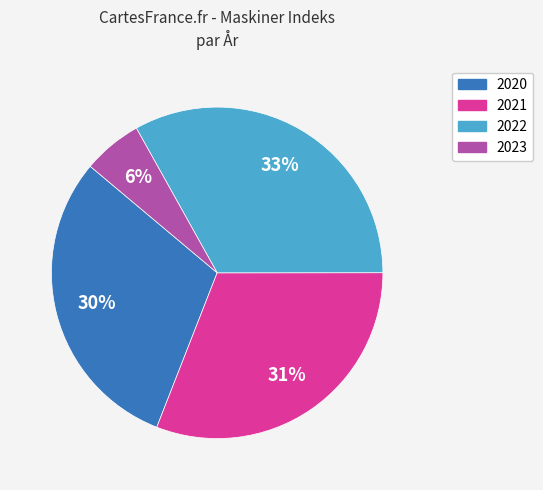

Is it true that 2021 is 31% of the pie?

True